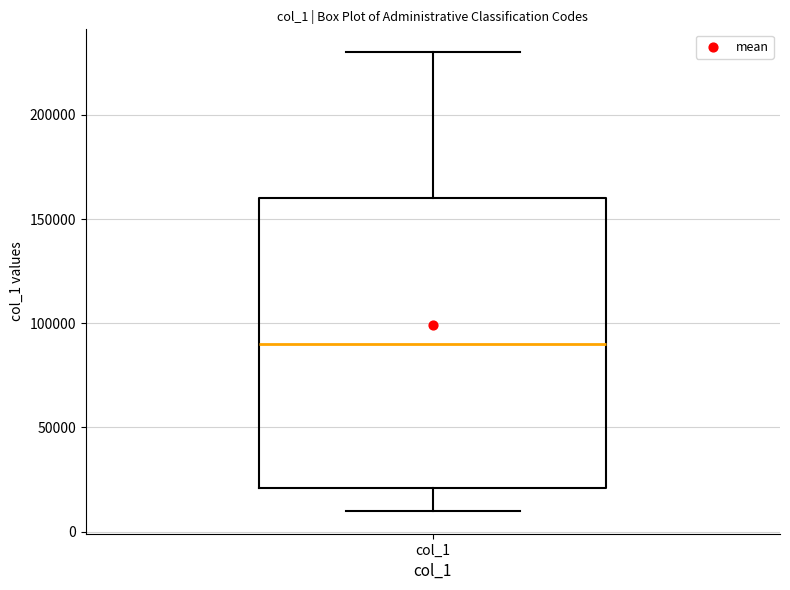

Where does the upper whisker of the box for col_1 end on the y-axis? The values are not printed on the chart, so give them approximately, as read against the axis.

230000